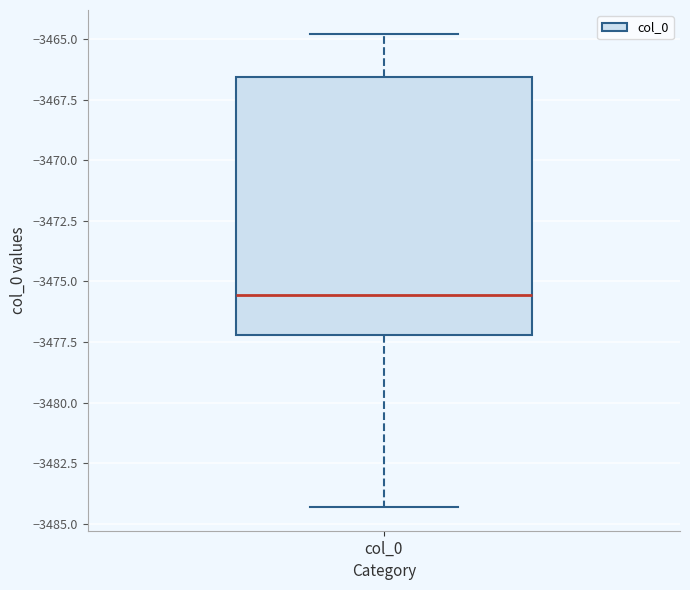

Transcribe this box plot: give where the median line is, the range the box spans, and where the two whiskers end, as read against the y-axis. The values are not printed on the chart, so give them approximately, as read against the axis.

median -3475.5, box -3477.0 to -3466.5, whiskers -3484.5 to -3465.0